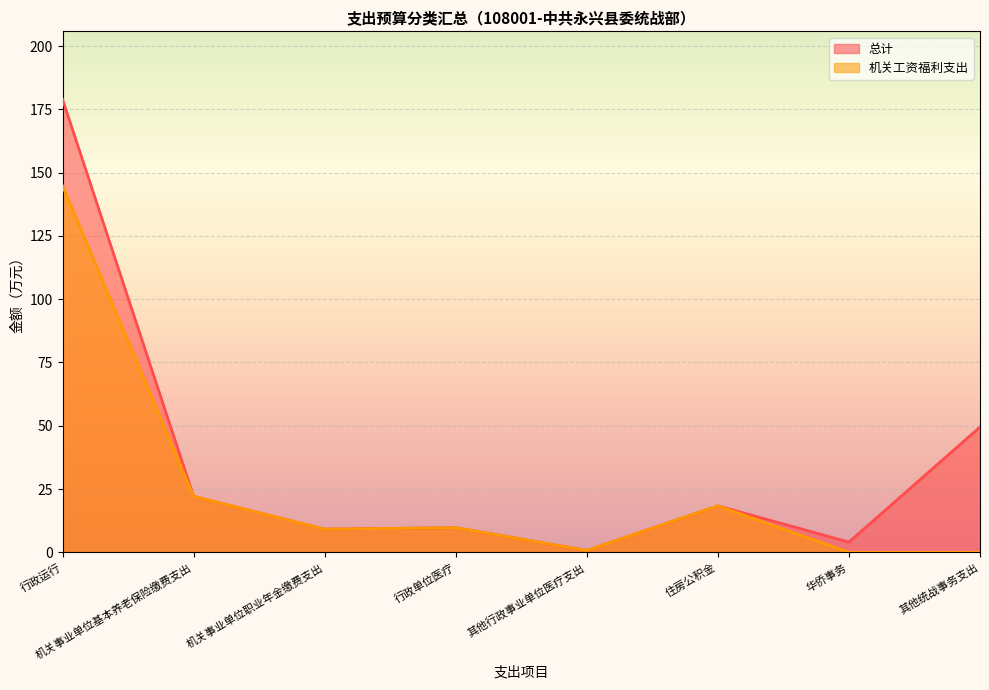

What is the value of the 机关工资福利支出 point at the 5th from the left?

0.8